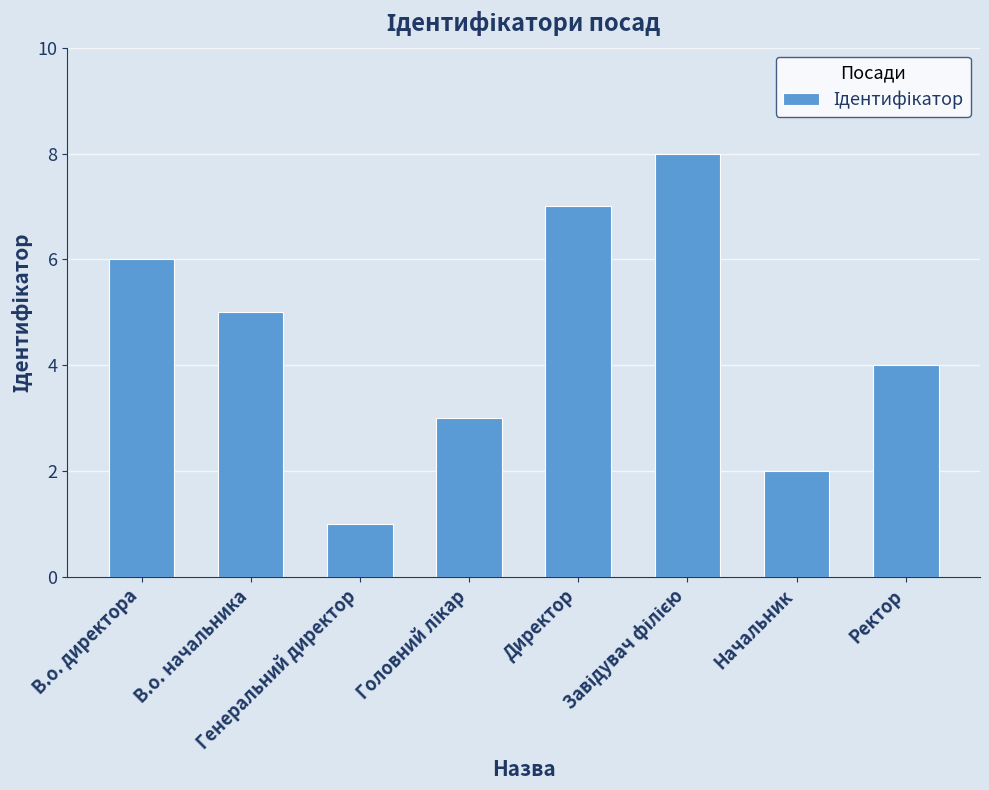

What is the maximum value shown in the chart?

8